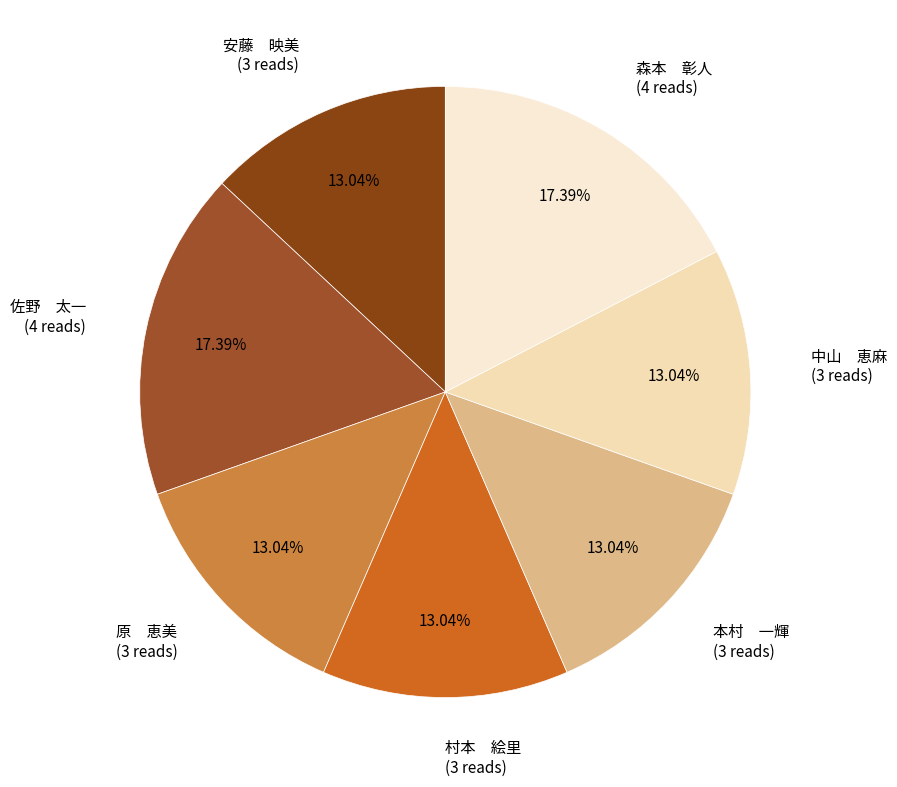

How many slices are in this pie chart?

7